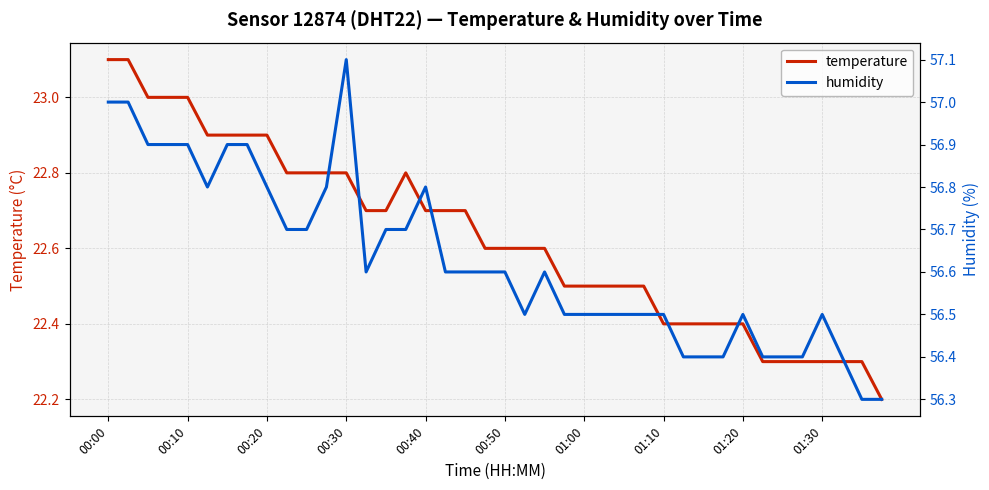

What is the highest value of the temperature series?

23.1